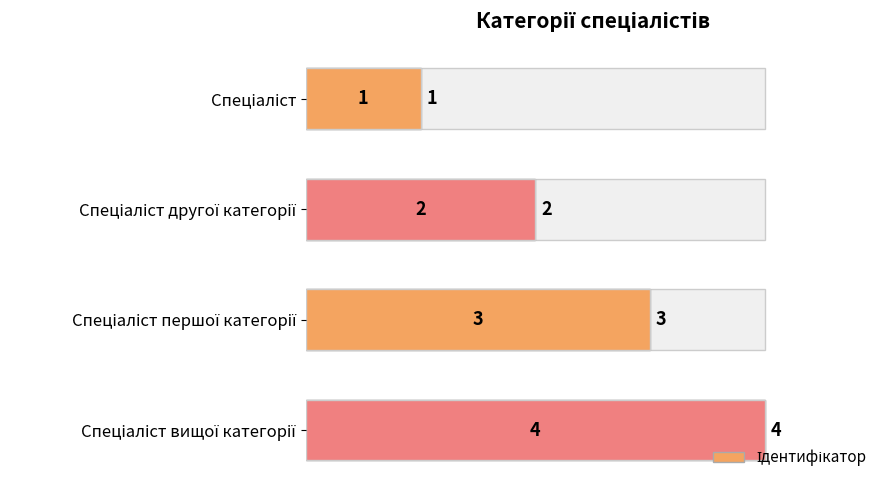

How many data points are less than 3?

2